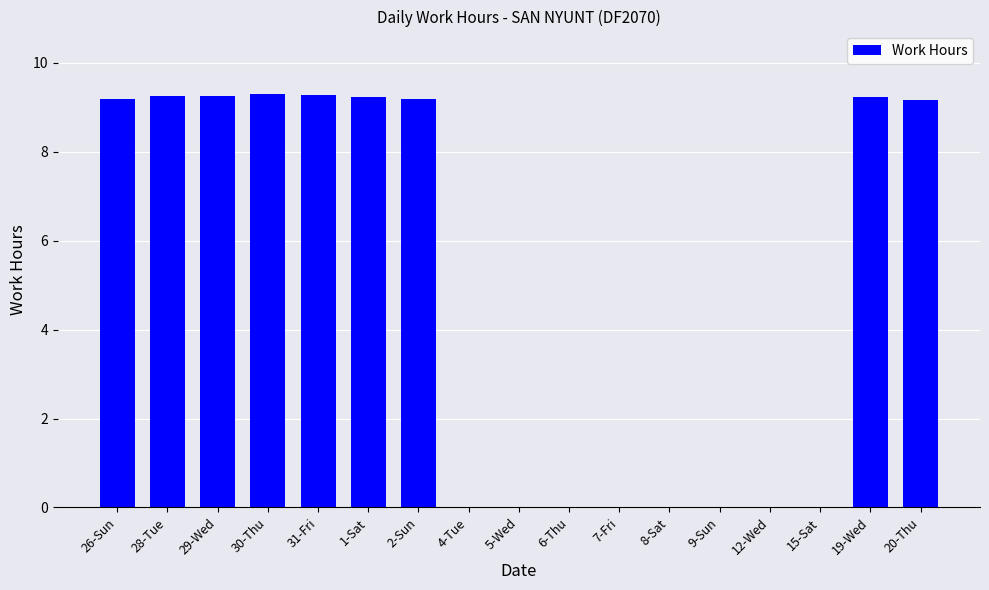

Where does the data first go above 9?

26-Sun